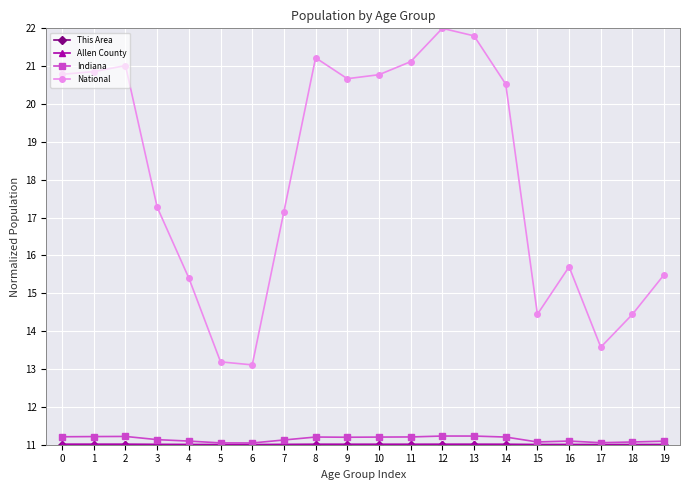

Between 1 and 16, which series saw the biggest shift?

National